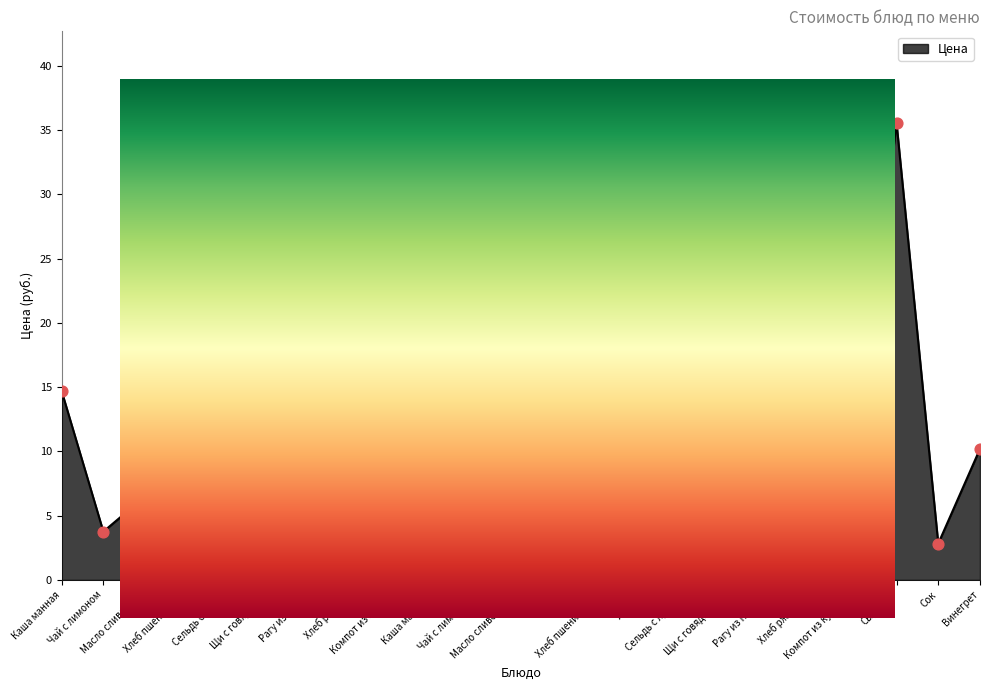

Approximately how many times larger is the value at Хлеб ржаной 2 compared to Хлеб ржаной?

1.6